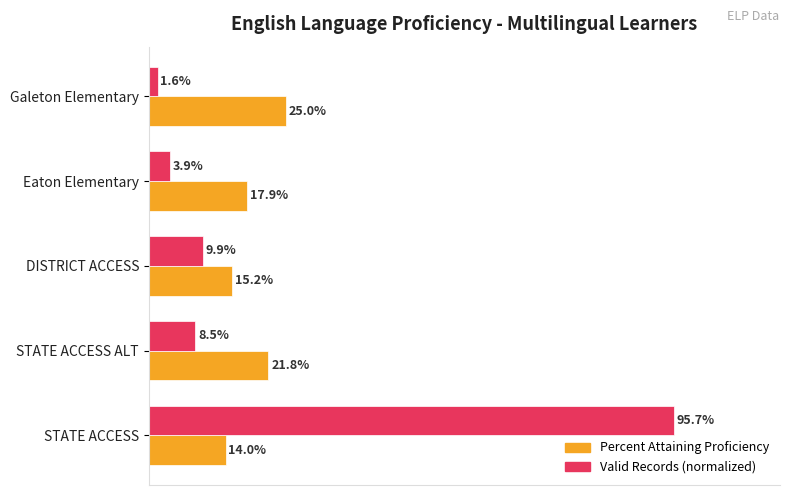

What is the value of the Valid Records (normalized) bar at the 3rd from the left?

0.1